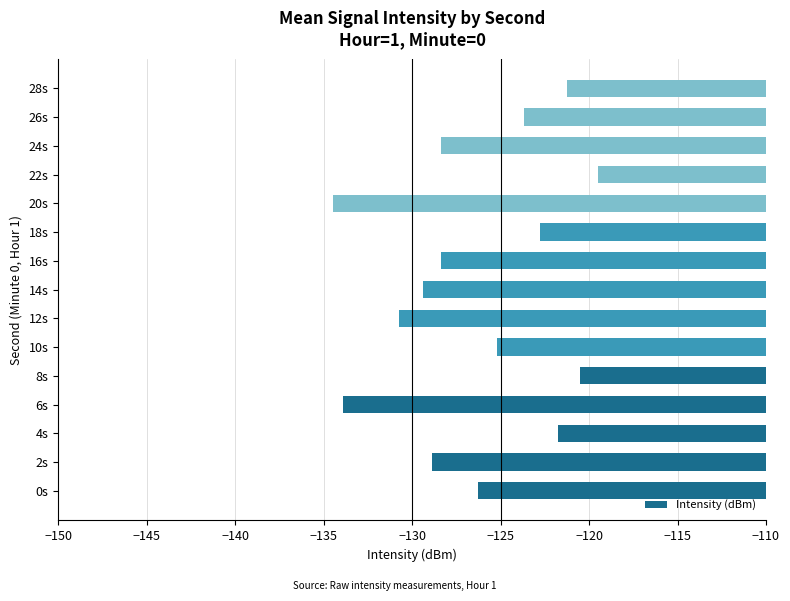

What is the maximum value shown in the chart?

-119.5